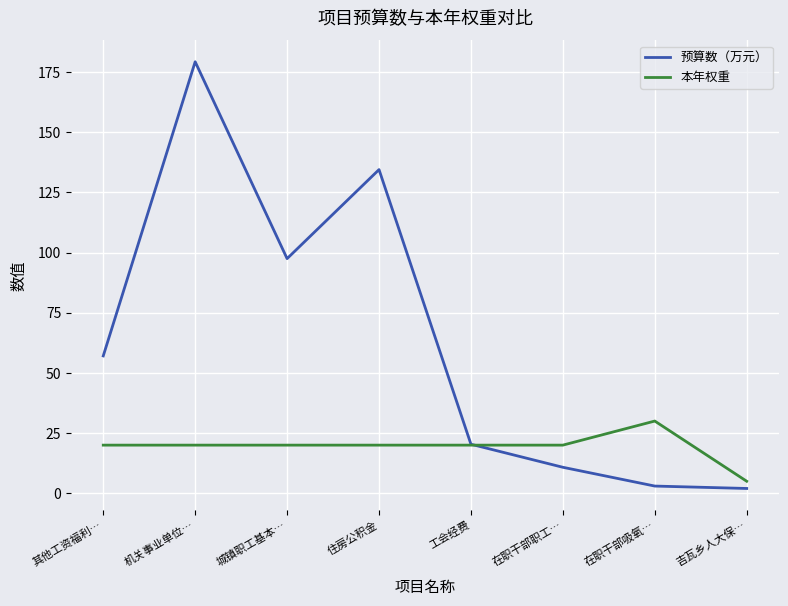

At which label does 预算数（万元） first exceed 57?

其他工资福利…